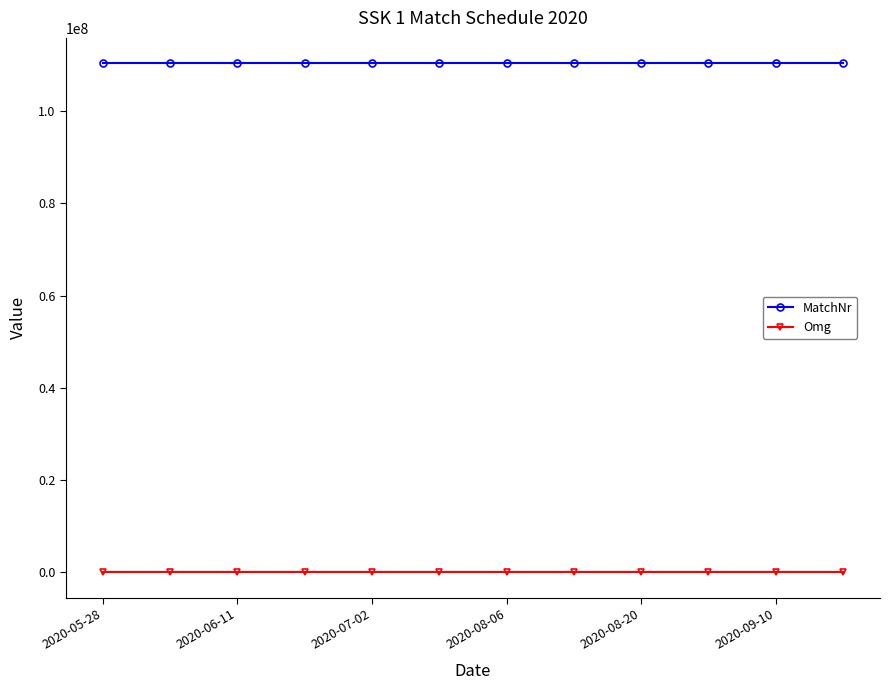

True or false: MatchNr and Omg cross at least once.

False